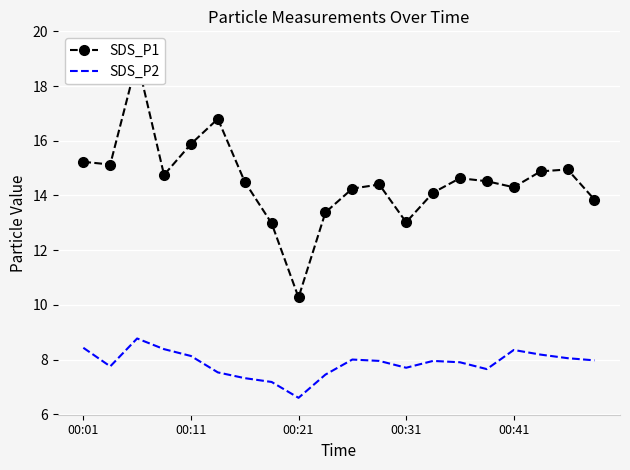

Where does the SDS_P1 series first go above 14?

00:01